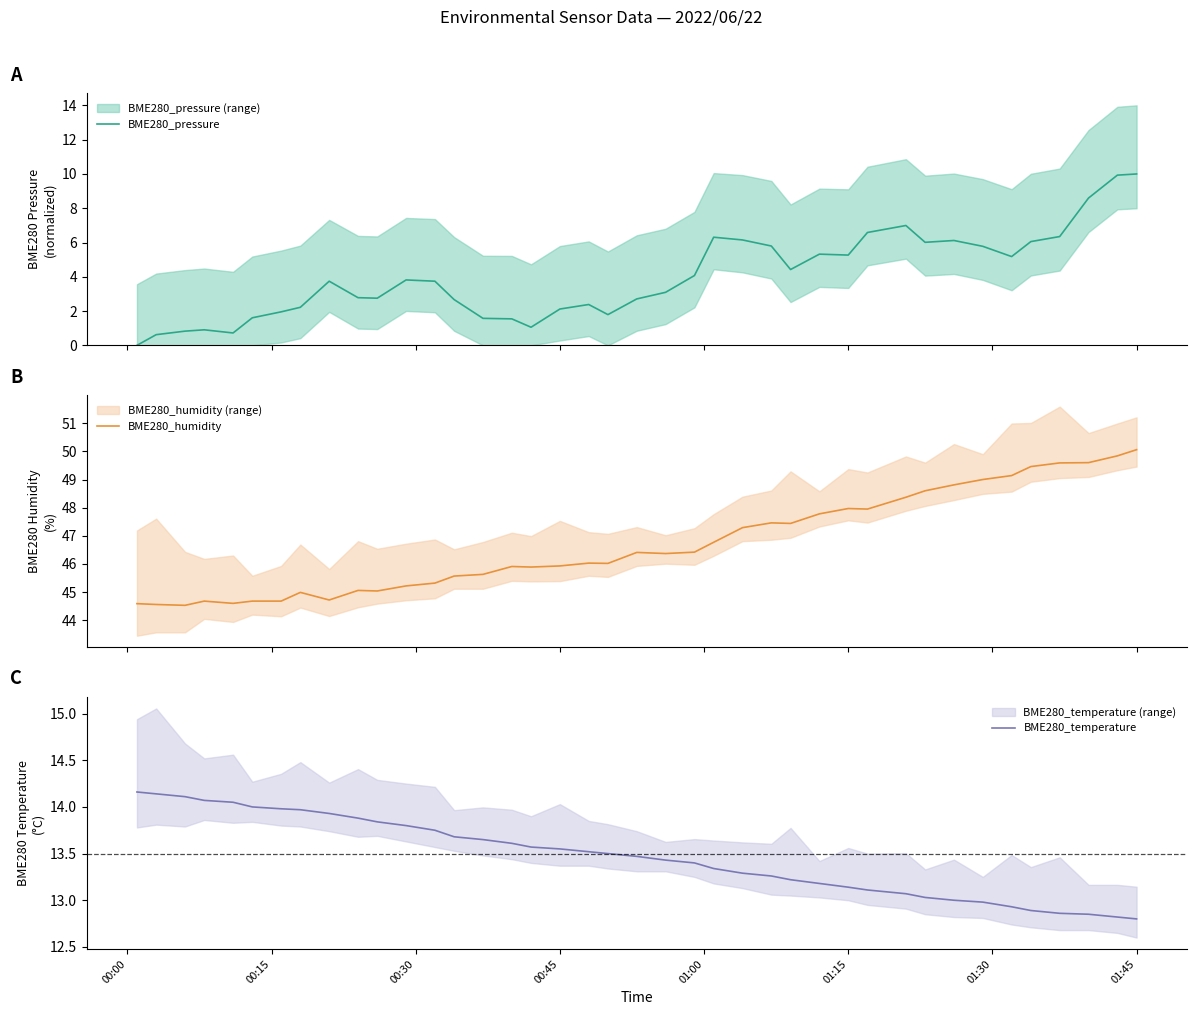

What is the highest value of the BME280_pressure series?

10.0